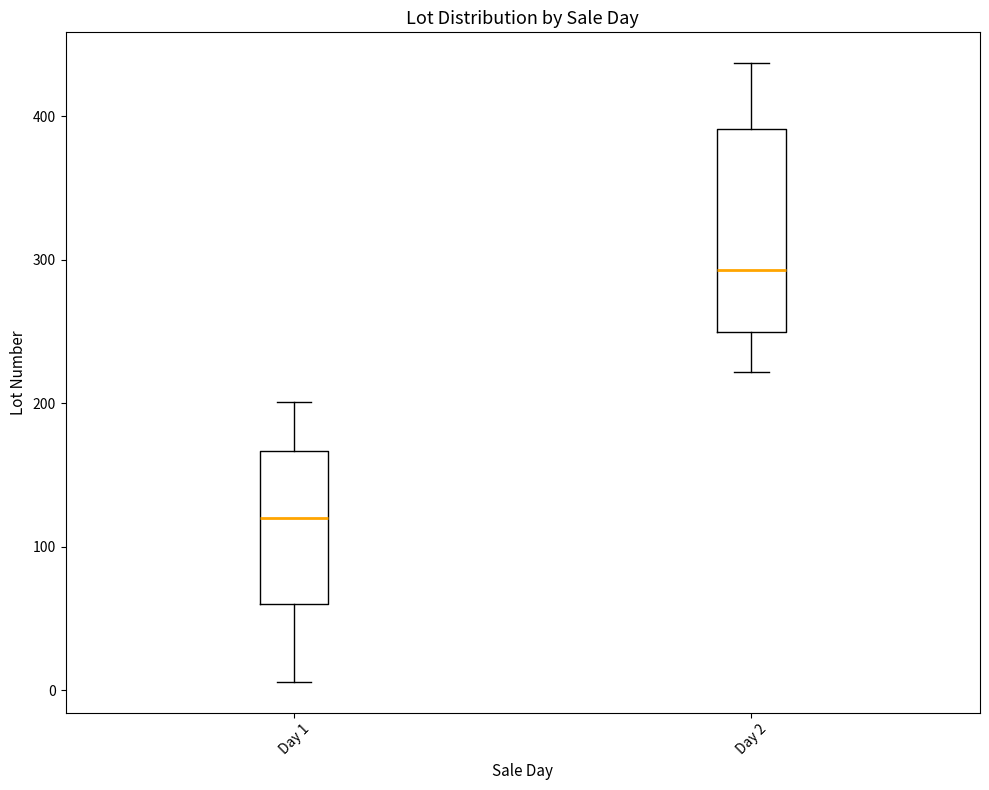

Which box is the tallest, from its lower edge to its upper edge?

Day 2